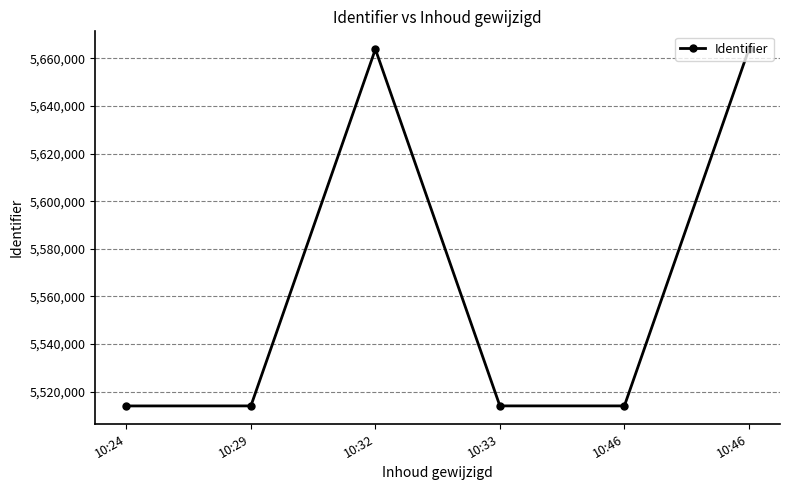

How many lines are shown in the chart?

1